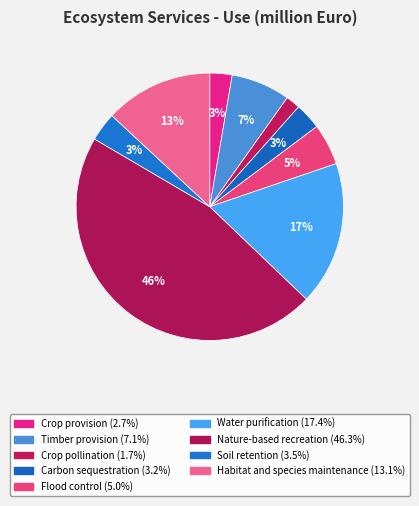

What is the total percentage of Crop pollination and Crop provision?

4.4%